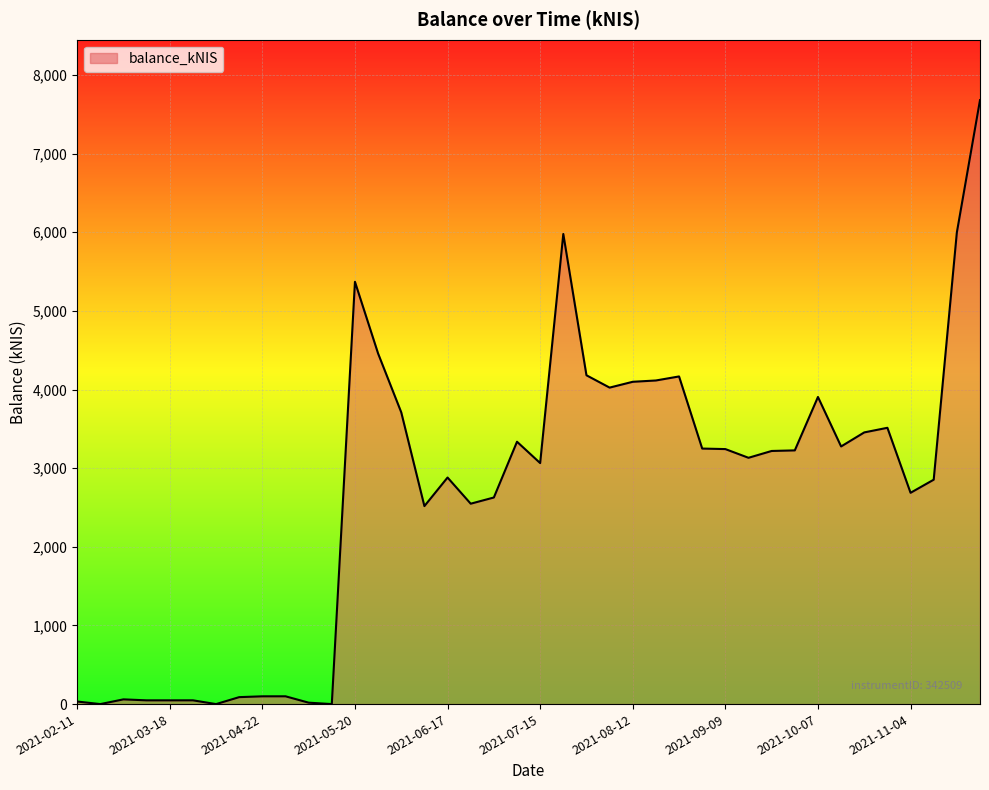

What is the greatest value displayed?

7680.7